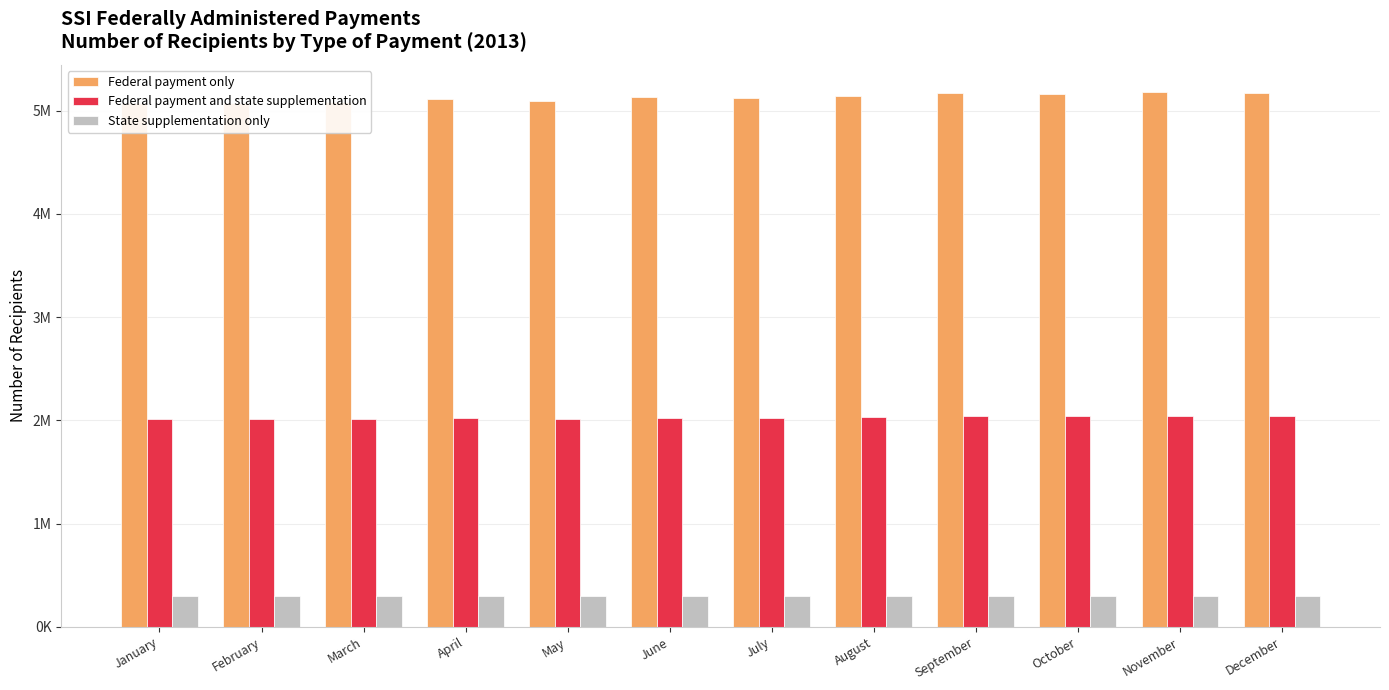

How many bars are there in each group?

3